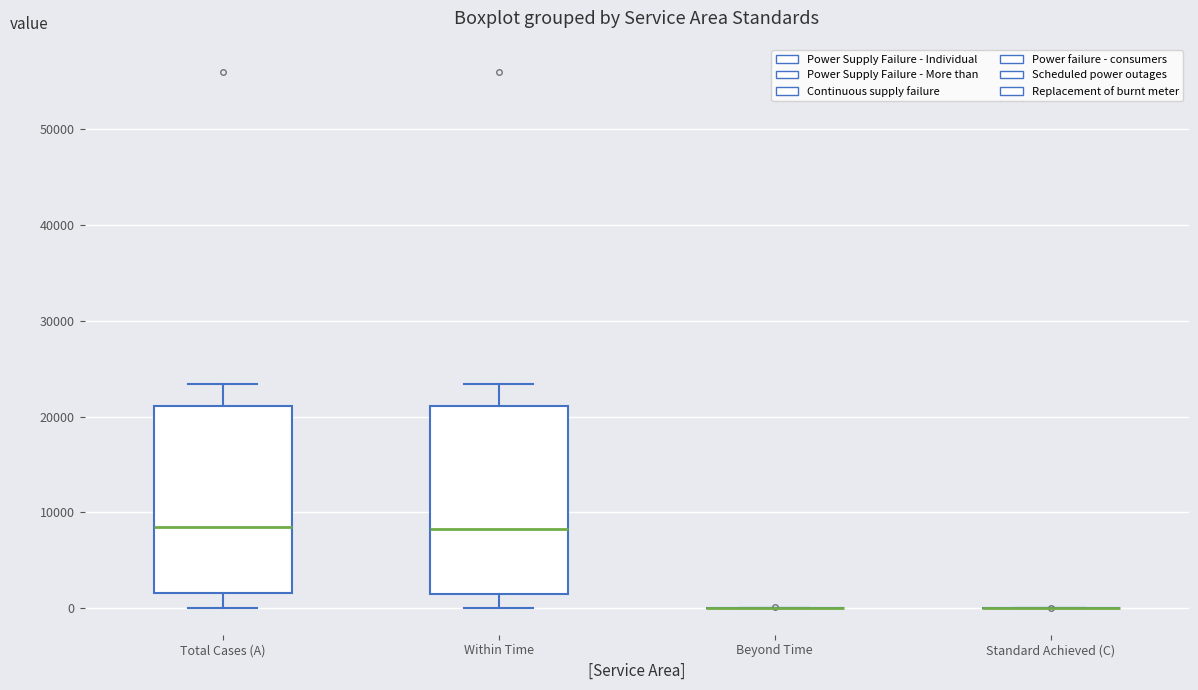

Where does the lower whisker of the box for Total Cases (A) end on the y-axis? The values are not printed on the chart, so give them approximately, as read against the axis.

0